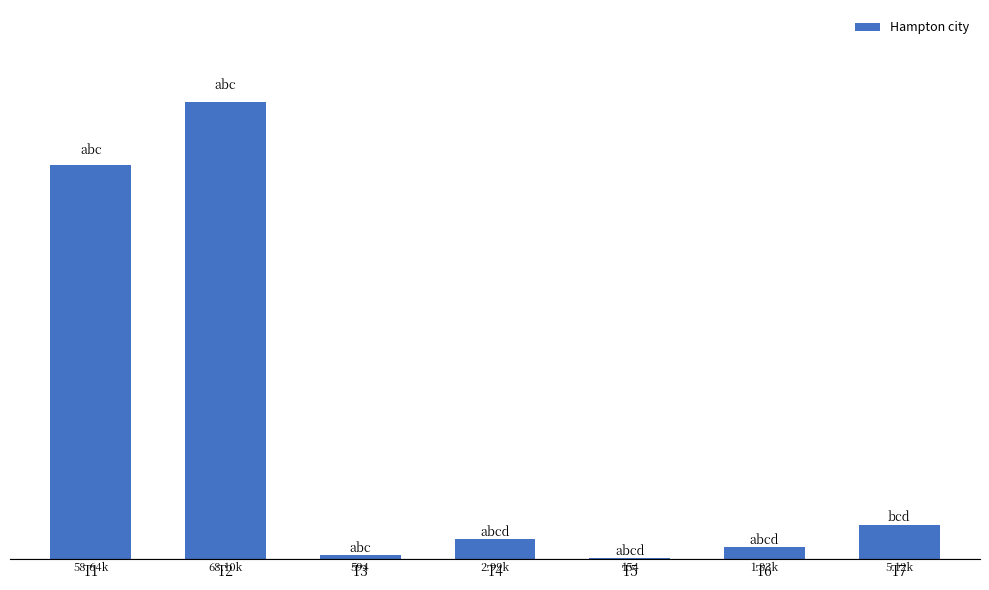

Reading left to right, extract all data points from this chart.

T1=58642	T2=68104	T3=594	T4=2992	T5=154	T6=1826	T7=5124